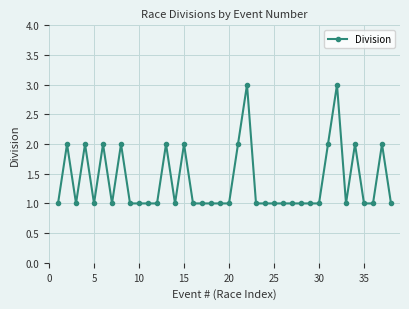

What is the sum of all values?

52